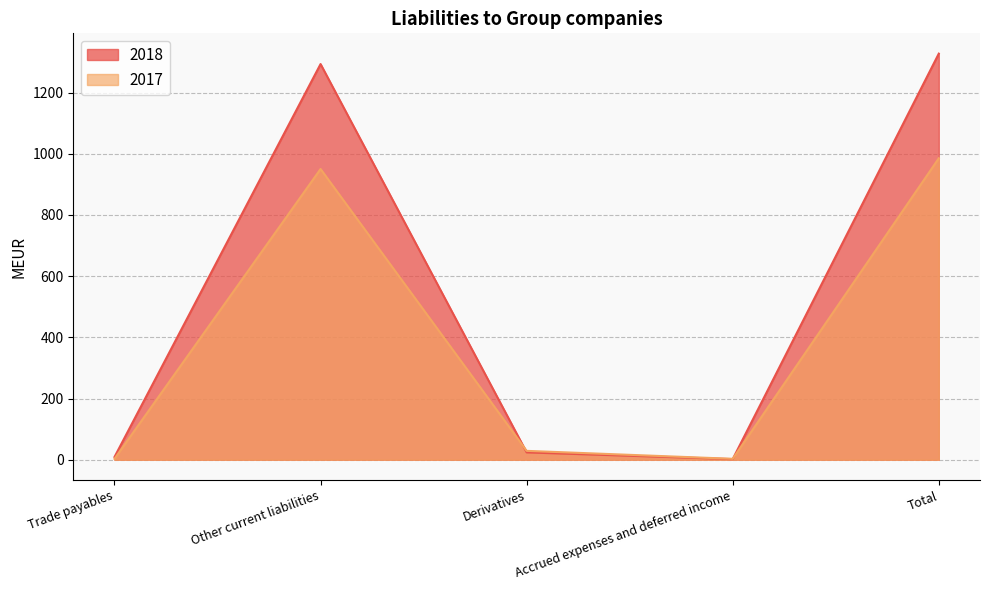

What is the average value of the 2017 series?

394